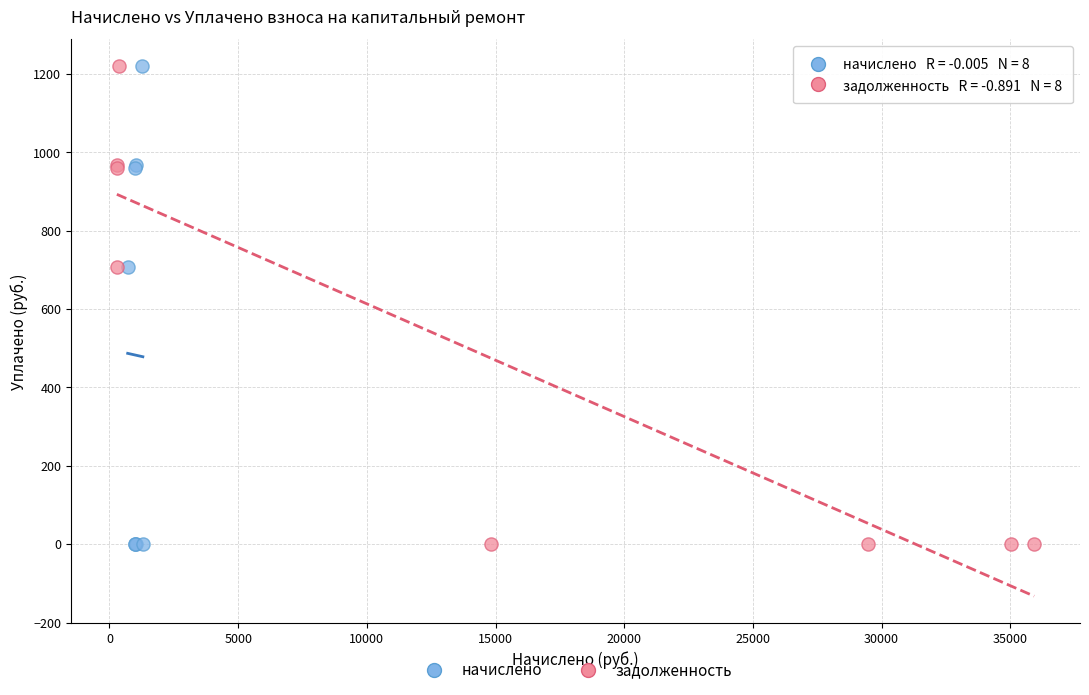

What are all the series names shown in the legend?

начислено, задолженность